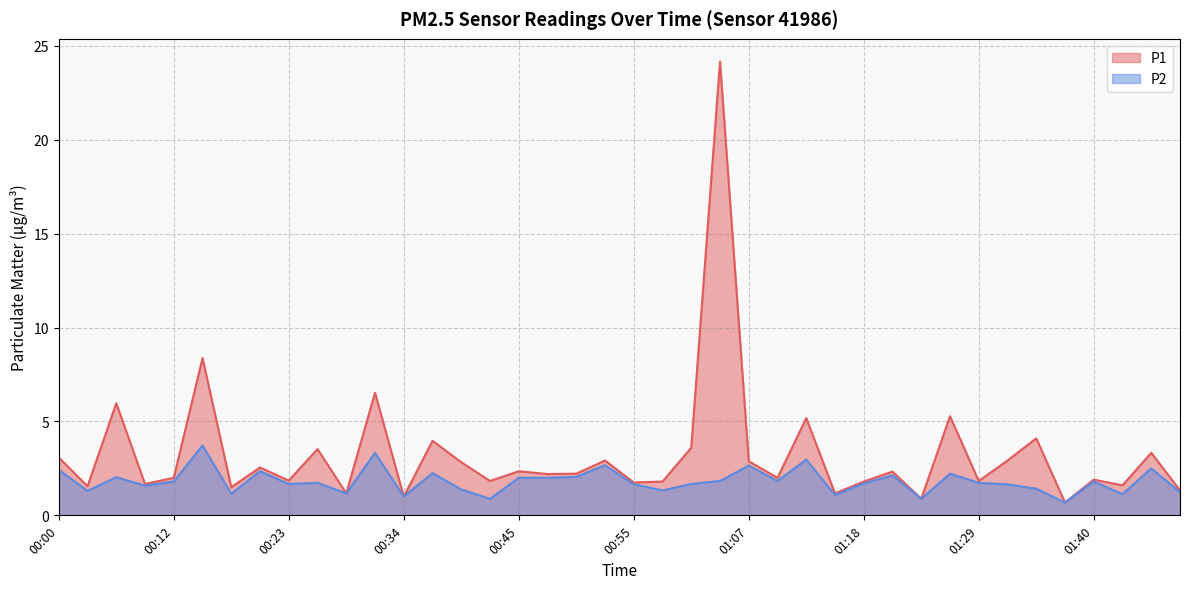

True or false: P1 and P2 cross at least once.

False